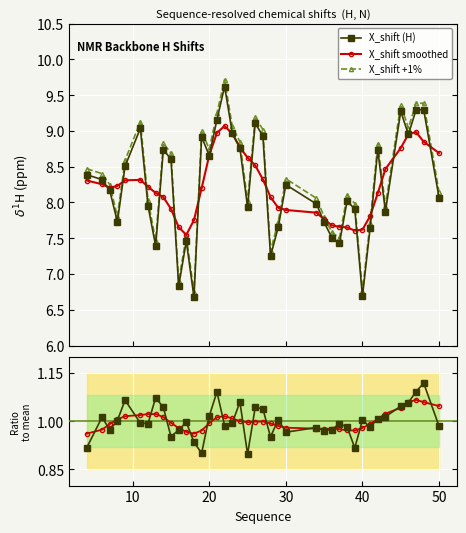

True or false: X_shift +1% and Ratio smoothed cross at least once.

False